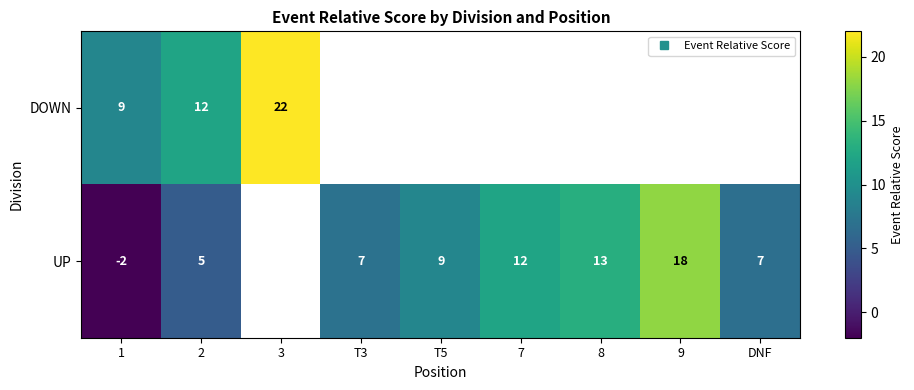

The UP series shows 22.9 at 8. True or false?

False